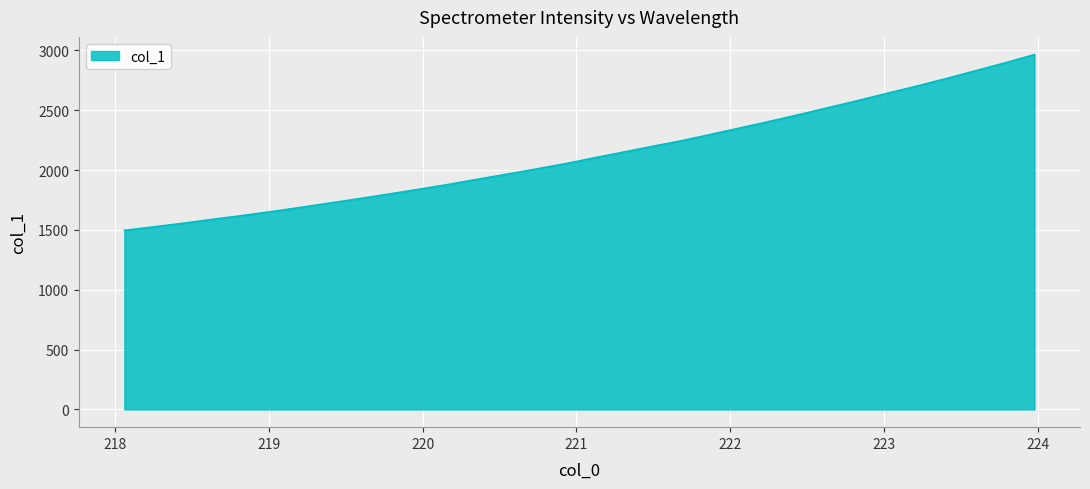

How many lines are shown in the chart?

1